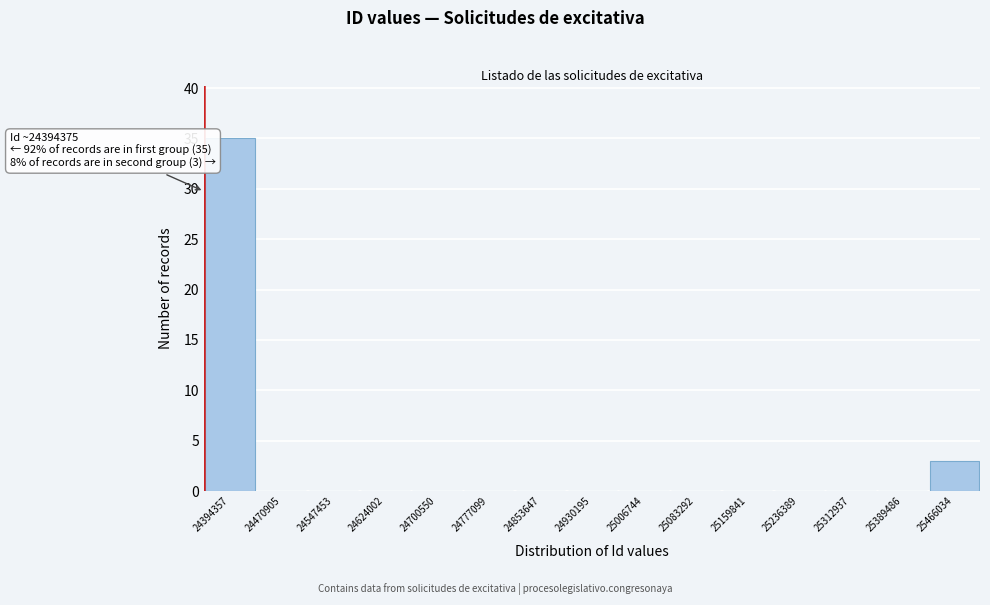

Reading left to right, list all the values displayed in this chart.

24394357=35	24470905=0	24547453=0	24624002=0	24700550=0	24777099=0	24853647=0	24930195=0	25006744=0	25083292=0	25159841=0	25236389=0	25312937=0	25389486=0	25466034=3